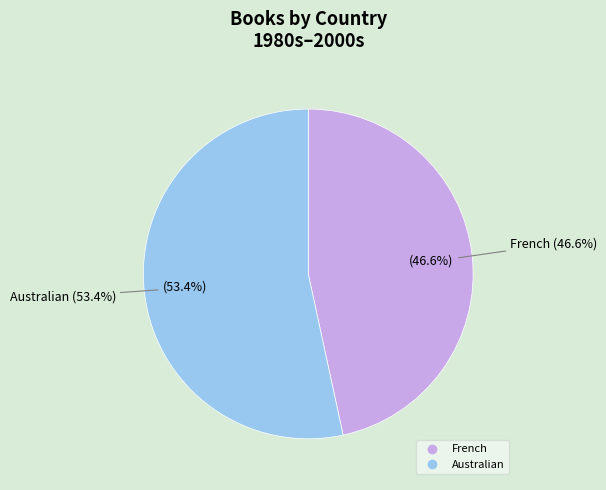

What is the total percentage of Australian and French?

100.0%